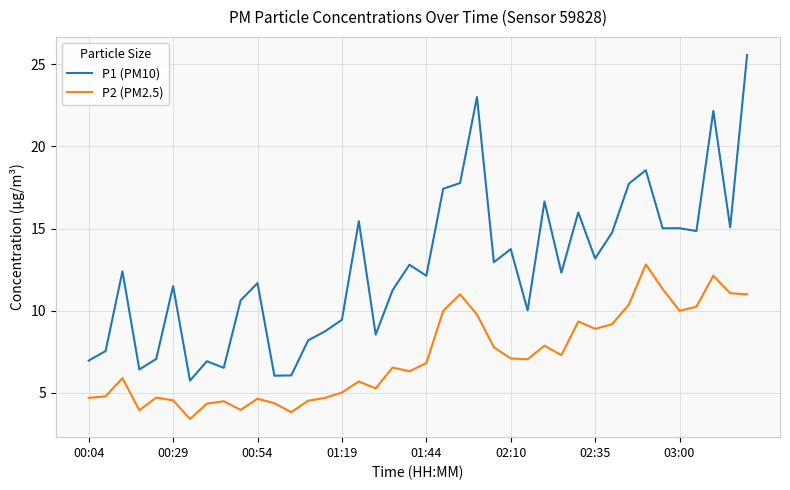

True or false: P2 (PM2.5) has more than 2 interior local peaks.

True